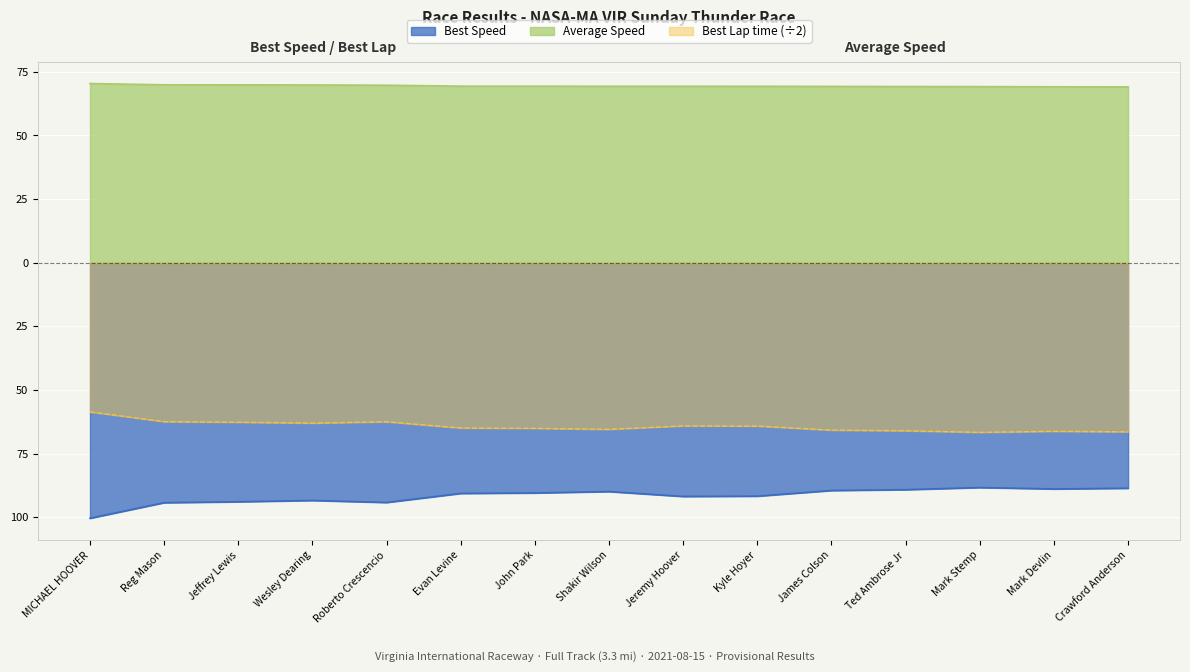

Is it true that Best Speed equals -88.6 at Crawford Anderson?

True